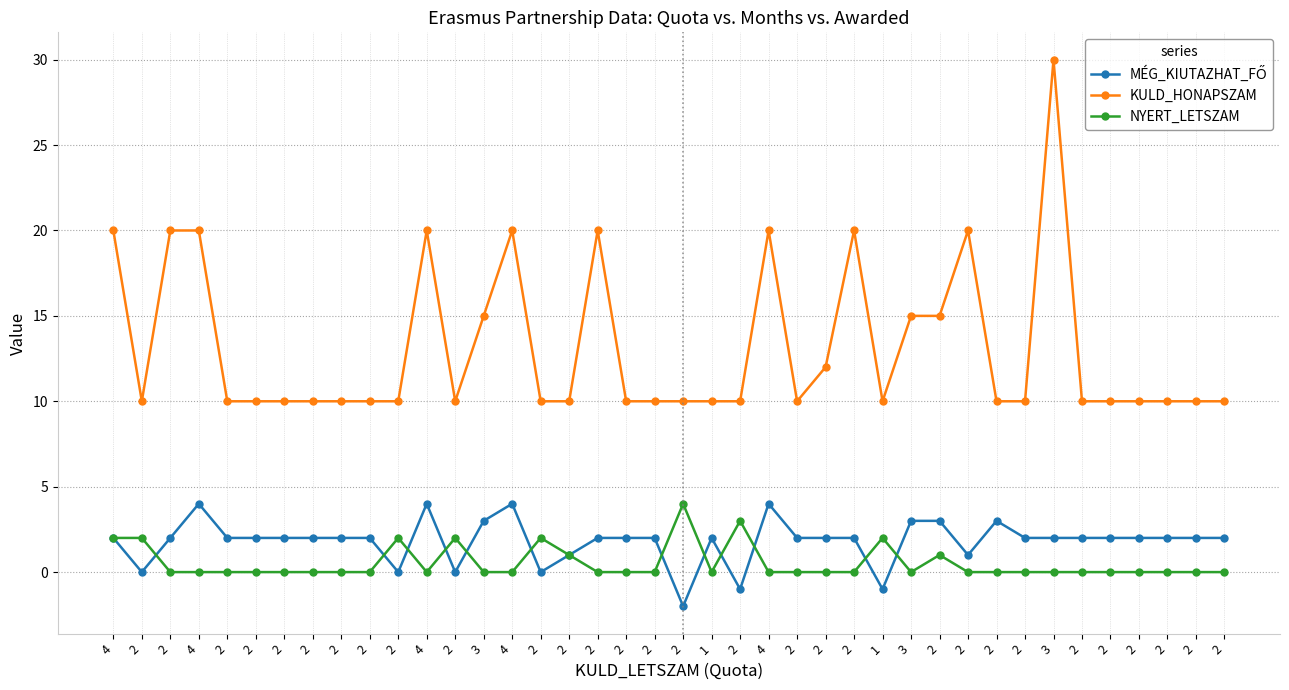

At which category does KULD_HONAPSZAM reach its first local peak?

4